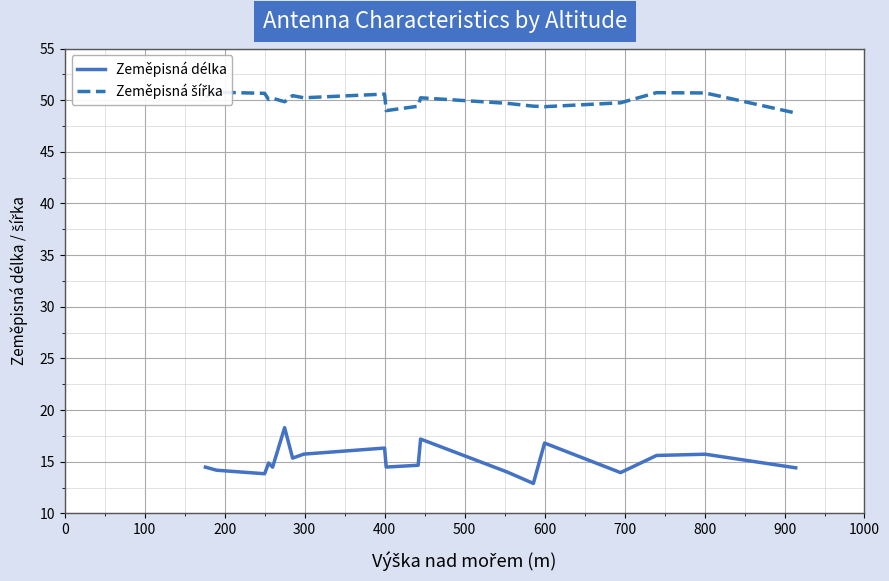

How many data points does each series have?

20